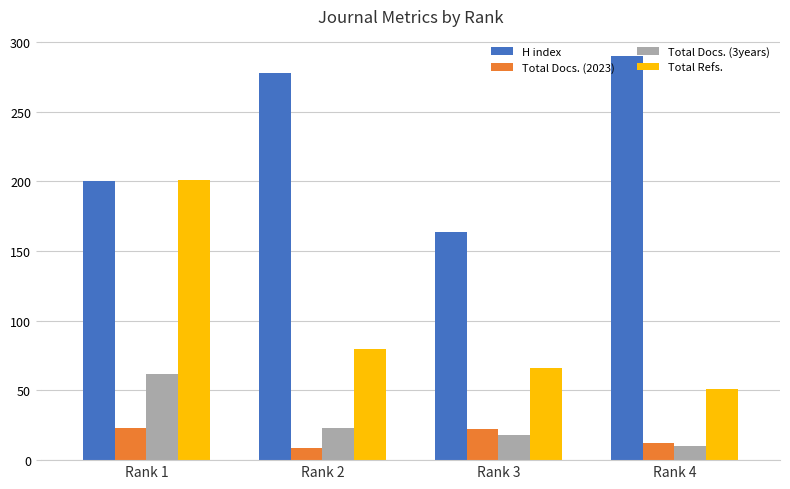

What is the minimum value for Total Docs. (3years)?

10